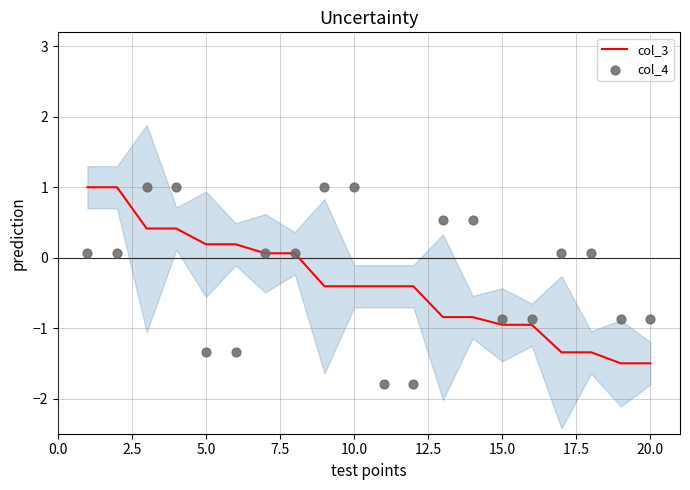

Which series has the largest Y range (max minus min)?

col_4